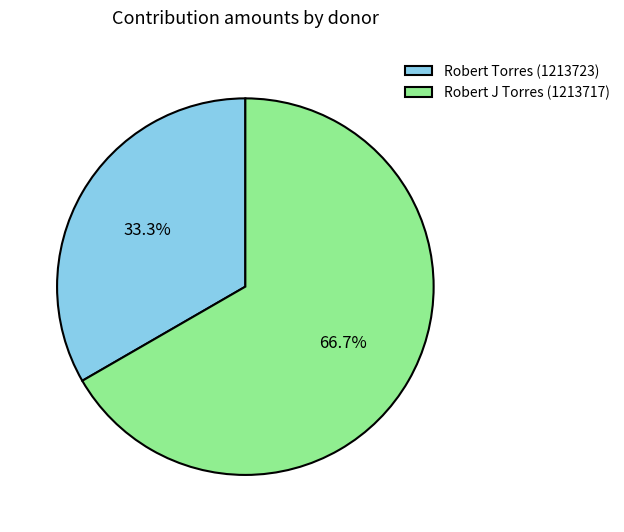

Is the sum of Robert Torres (1213723) and Robert J Torres (1213717) greater than half?

Yes